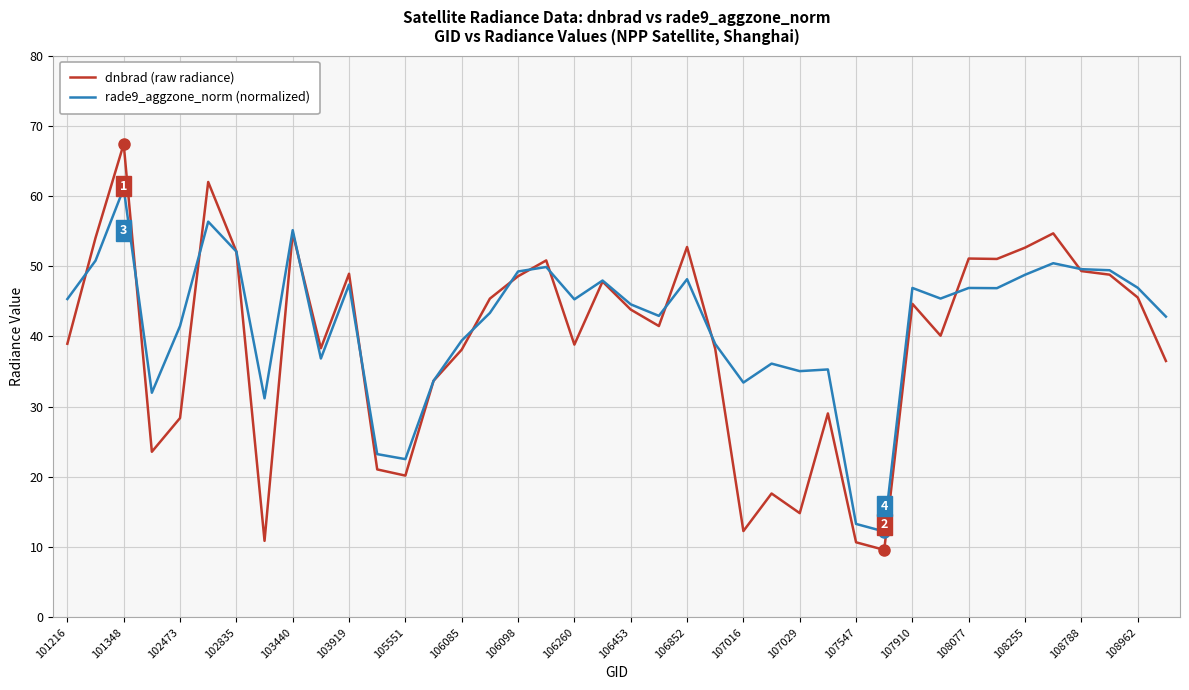

True or false: rade9_aggzone_norm (normalized) and dnbrad (raw radiance) intersect in this chart.

True